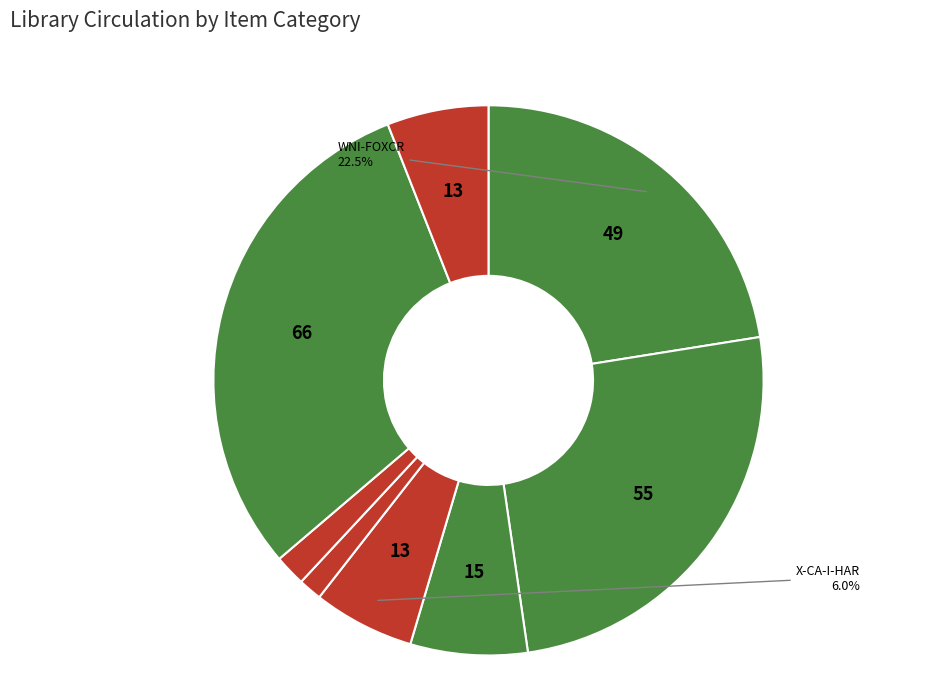

How many slices are in this pie chart?

8